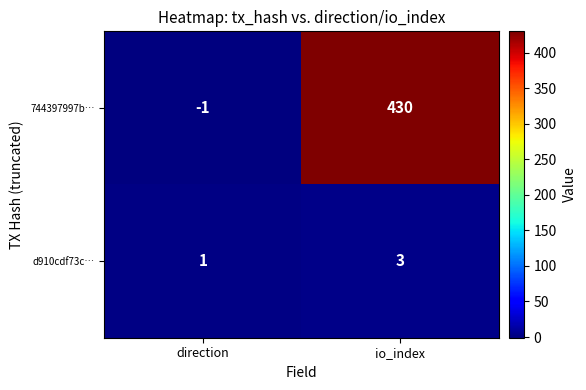

Reading left to right, extract all data points from this chart.

744397997b…: direction=-1	io_index=430
d910cdf73c…: direction=1	io_index=3